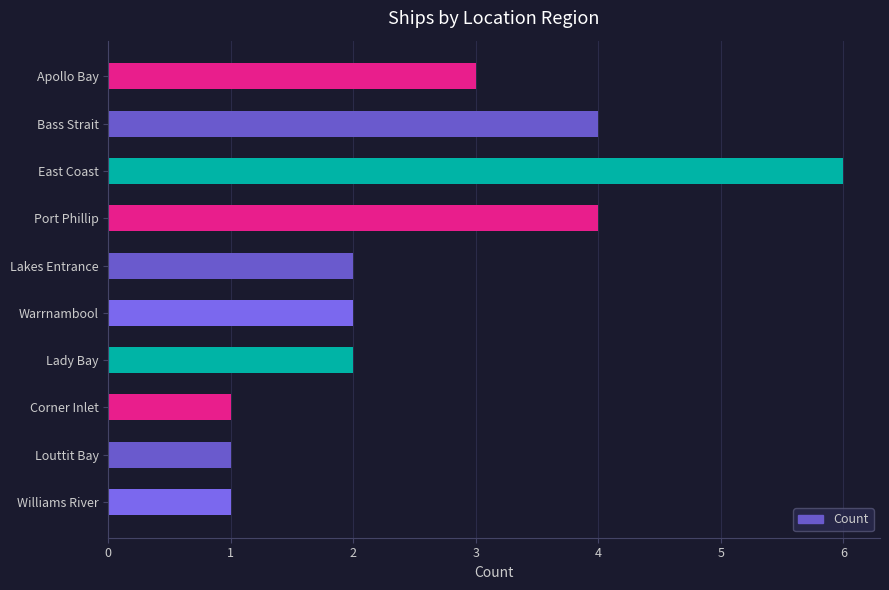

What is the difference between the maximum and minimum values?

5